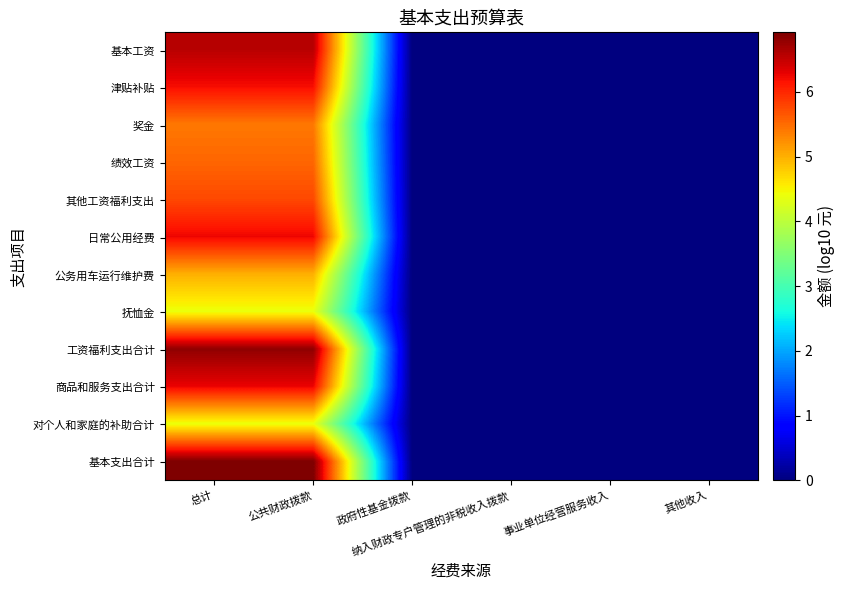

Reading right to left, what are all the values shown in this chart?

基本工资: 其他收入=0.0	事业单位经营服务收入=0.0	纳入财政专户管理的非税收入拨款=0.0	政府性基金拨款=0.0	公共财政拨款=6.6	总计=6.6
津贴补贴: 其他收入=0.0	事业单位经营服务收入=0.0	纳入财政专户管理的非税收入拨款=0.0	政府性基金拨款=0.0	公共财政拨款=6.2	总计=6.2
奖金: 其他收入=0.0	事业单位经营服务收入=0.0	纳入财政专户管理的非税收入拨款=0.0	政府性基金拨款=0.0	公共财政拨款=5.4	总计=5.4
绩效工资: 其他收入=0.0	事业单位经营服务收入=0.0	纳入财政专户管理的非税收入拨款=0.0	政府性基金拨款=0.0	公共财政拨款=5.5	总计=5.5
其他工资福利支出: 其他收入=0.0	事业单位经营服务收入=0.0	纳入财政专户管理的非税收入拨款=0.0	政府性基金拨款=0.0	公共财政拨款=5.8	总计=5.8
日常公用经费: 其他收入=0.0	事业单位经营服务收入=0.0	纳入财政专户管理的非税收入拨款=0.0	政府性基金拨款=0.0	公共财政拨款=6.2	总计=6.2
公务用车运行维护费: 其他收入=0.0	事业单位经营服务收入=0.0	纳入财政专户管理的非税收入拨款=0.0	政府性基金拨款=0.0	公共财政拨款=5.0	总计=5.0
抚恤金: 其他收入=0.0	事业单位经营服务收入=0.0	纳入财政专户管理的非税收入拨款=0.0	政府性基金拨款=0.0	公共财政拨款=4.4	总计=4.4
工资福利支出合计: 其他收入=0.0	事业单位经营服务收入=0.0	纳入财政专户管理的非税收入拨款=0.0	政府性基金拨款=0.0	公共财政拨款=6.8	总计=6.8
商品和服务支出合计: 其他收入=0.0	事业单位经营服务收入=0.0	纳入财政专户管理的非税收入拨款=0.0	政府性基金拨款=0.0	公共财政拨款=6.3	总计=6.3
对个人和家庭的补助合计: 其他收入=0.0	事业单位经营服务收入=0.0	纳入财政专户管理的非税收入拨款=0.0	政府性基金拨款=0.0	公共财政拨款=4.4	总计=4.4
基本支出合计: 其他收入=0.0	事业单位经营服务收入=0.0	纳入财政专户管理的非税收入拨款=0.0	政府性基金拨款=0.0	公共财政拨款=6.9	总计=6.9